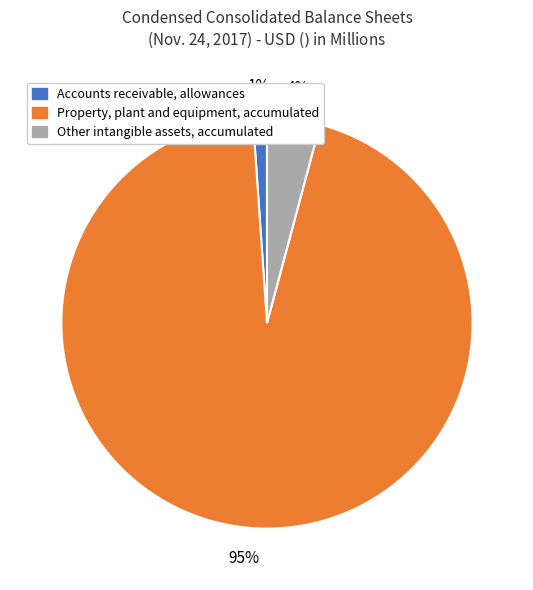

Which category has the biggest portion of the pie?

Property, plant and equipment, accumulated